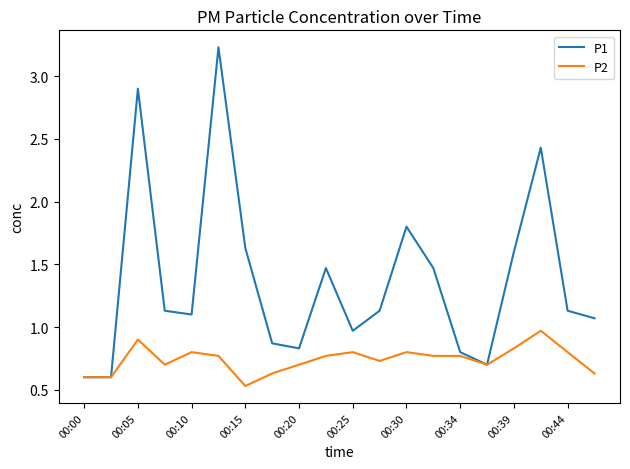

Rank the series by their average value, from lowest to highest.

P2, P1